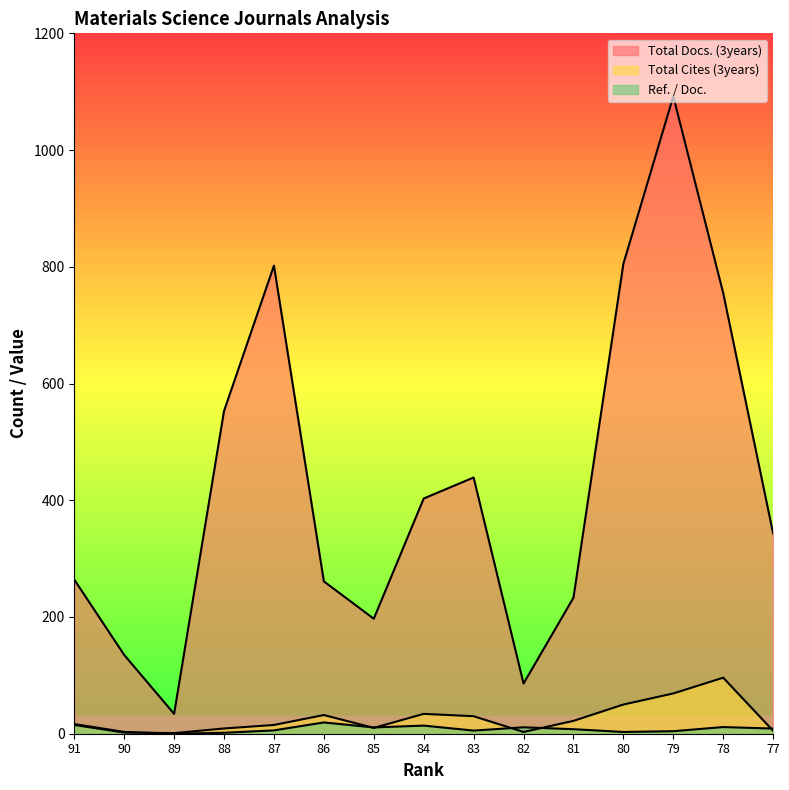

How many lines are shown in the chart?

3